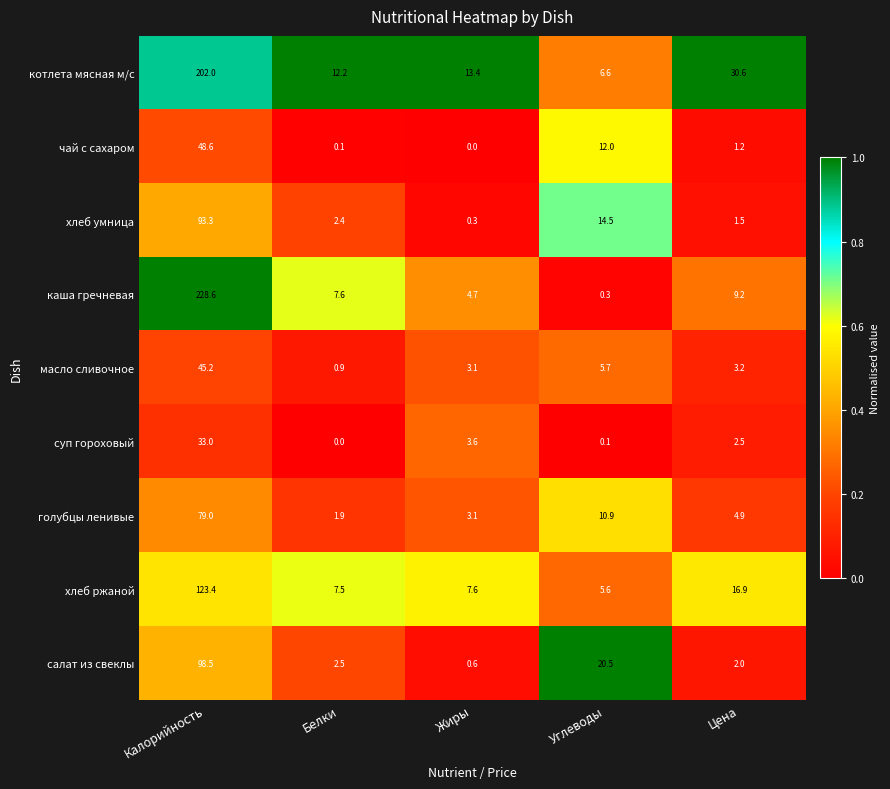

Which series has the largest range (max minus min)?

каша гречневая